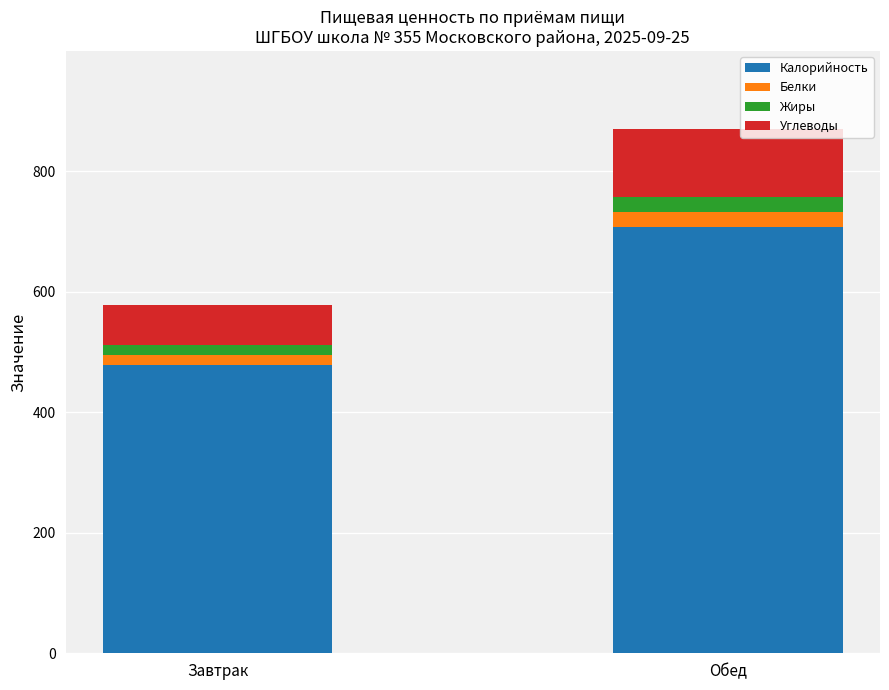

Where is Калорийность nearest to the value 592?

Завтрак